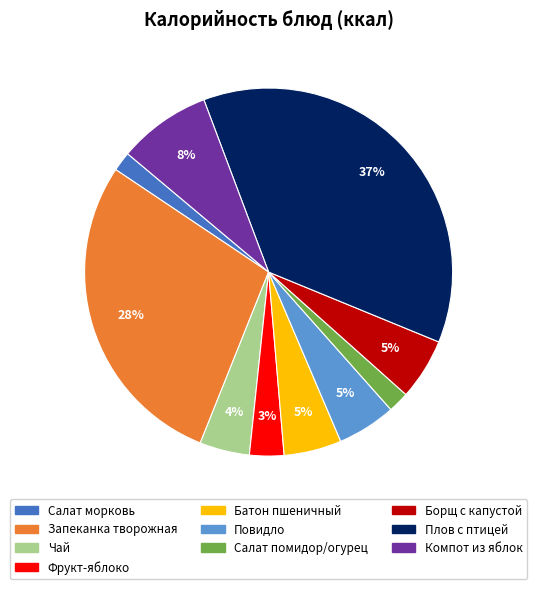

How many slices are in this pie chart?

10